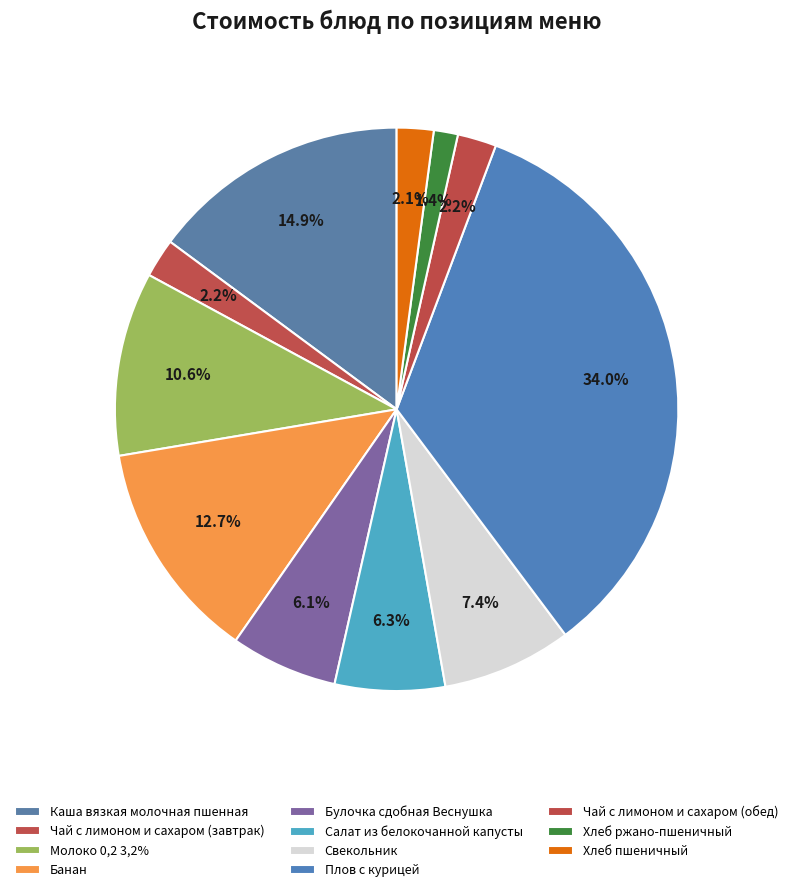

Which slice is the largest?

Плов с курицей